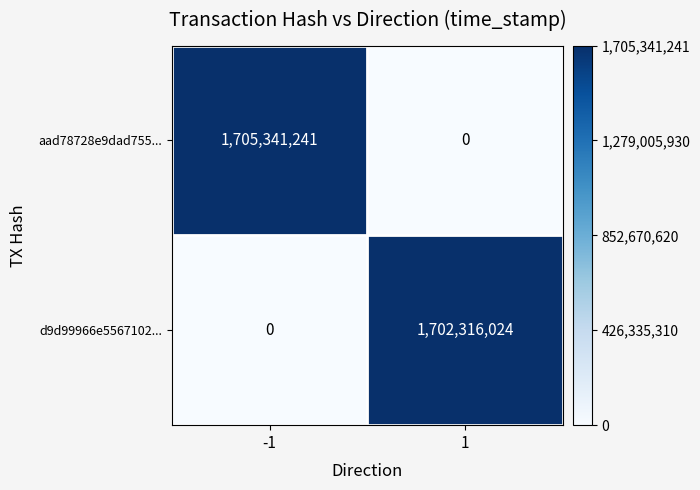

The aad78728e9dad755... series shows 1705341241 at -1. True or false?

True